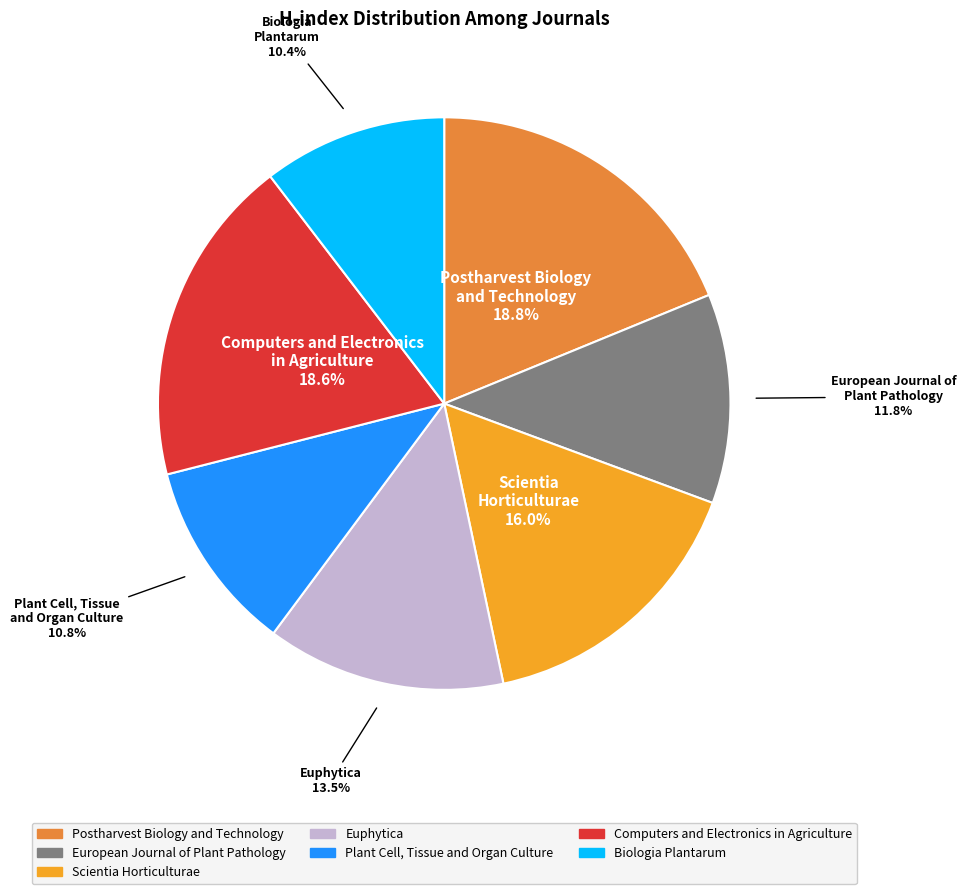

Rank the categories by value from highest to lowest.

Postharvest Biology and Technology, Computers and Electronics in Agriculture, Scientia Horticulturae, Euphytica, European Journal of Plant Pathology, Plant Cell, Tissue and Organ Culture, Biologia Plantarum